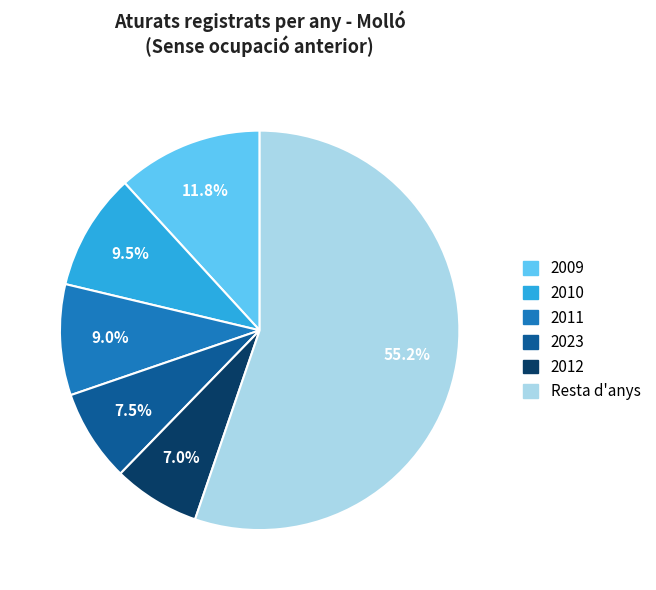

How many slices are in this pie chart?

6